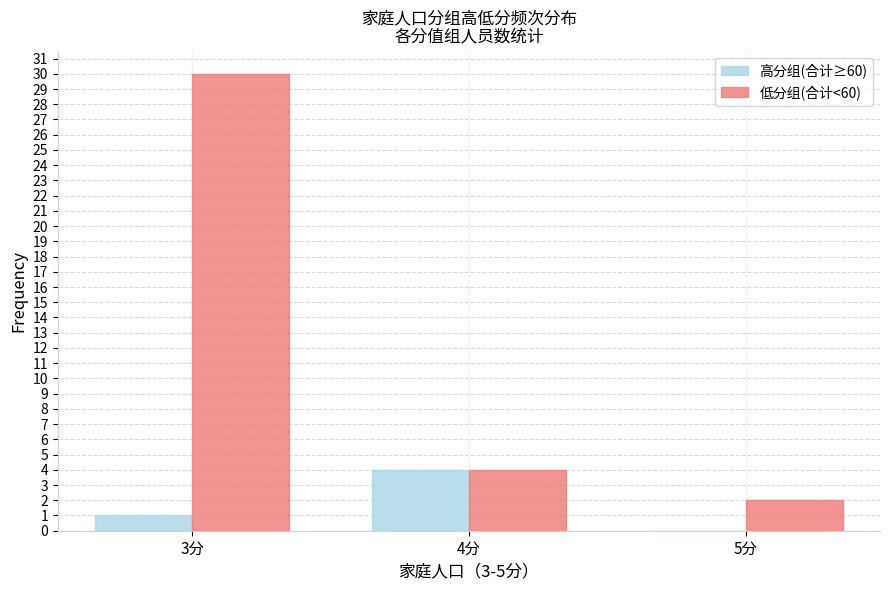

Reading left to right, extract all data points from this chart.

高分组(合计≥60): 3分=1	4分=4	5分=0
低分组(合计<60): 3分=30	4分=4	5分=2